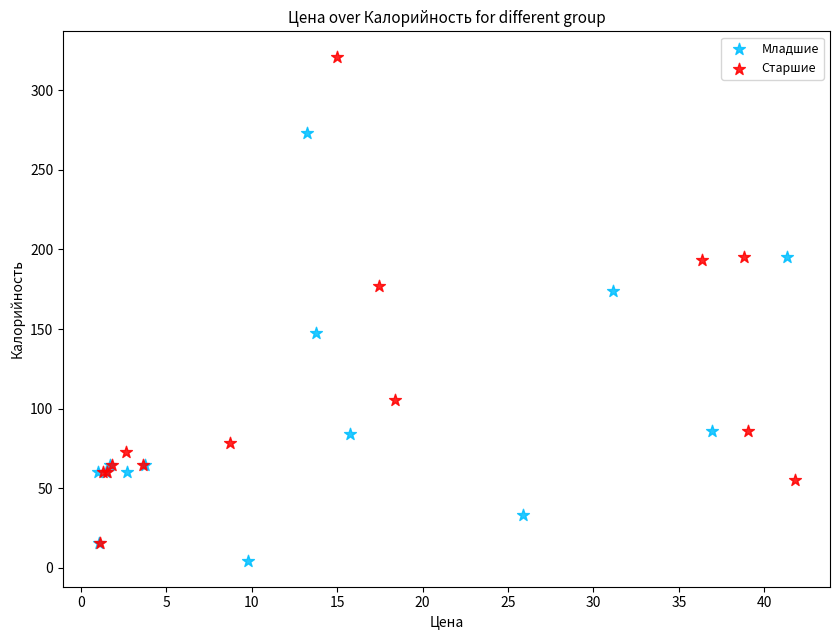

Which series reaches the maximum Y coordinate?

Старшие